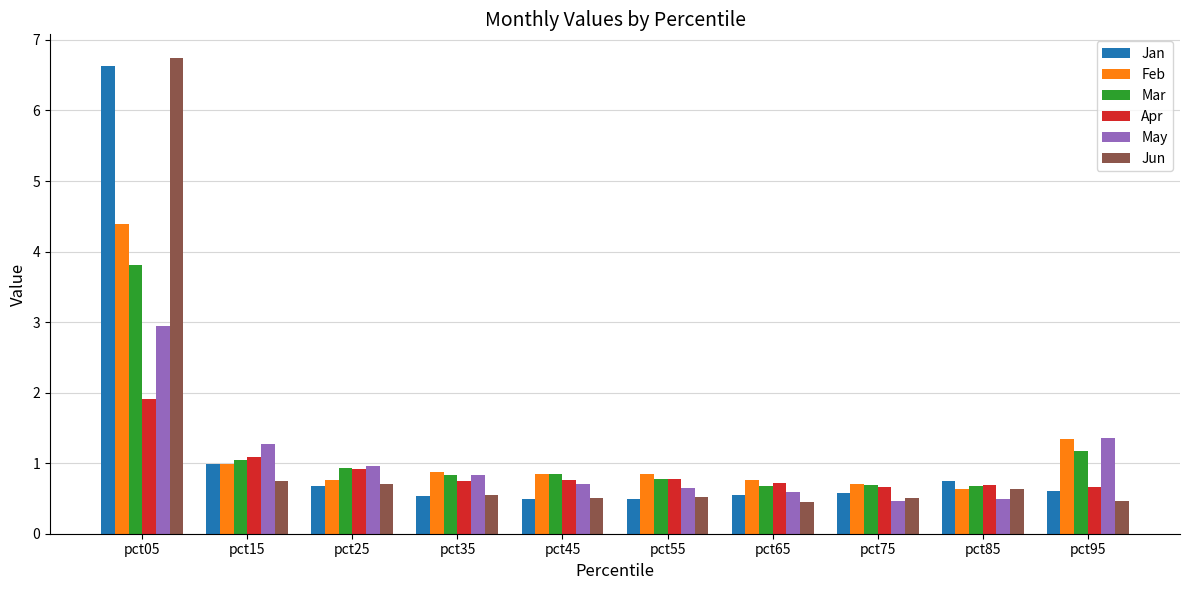

What is the smallest value displayed?

0.4